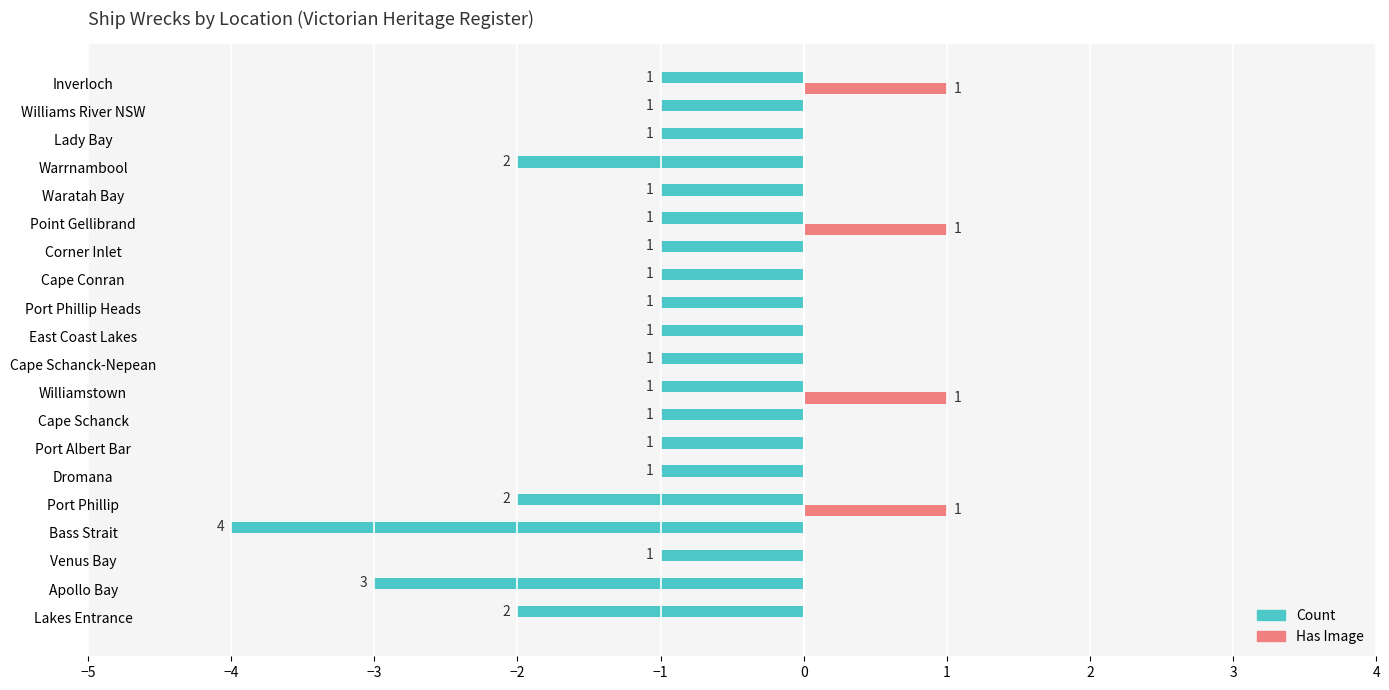

What is the sum of all Count values?

-28